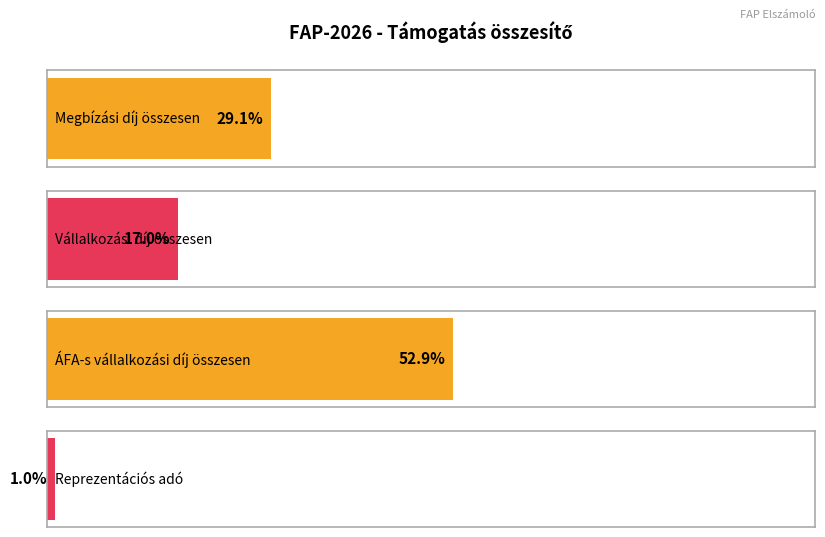

Where is the data nearest to the value 539127?

Megbízási díj összesen